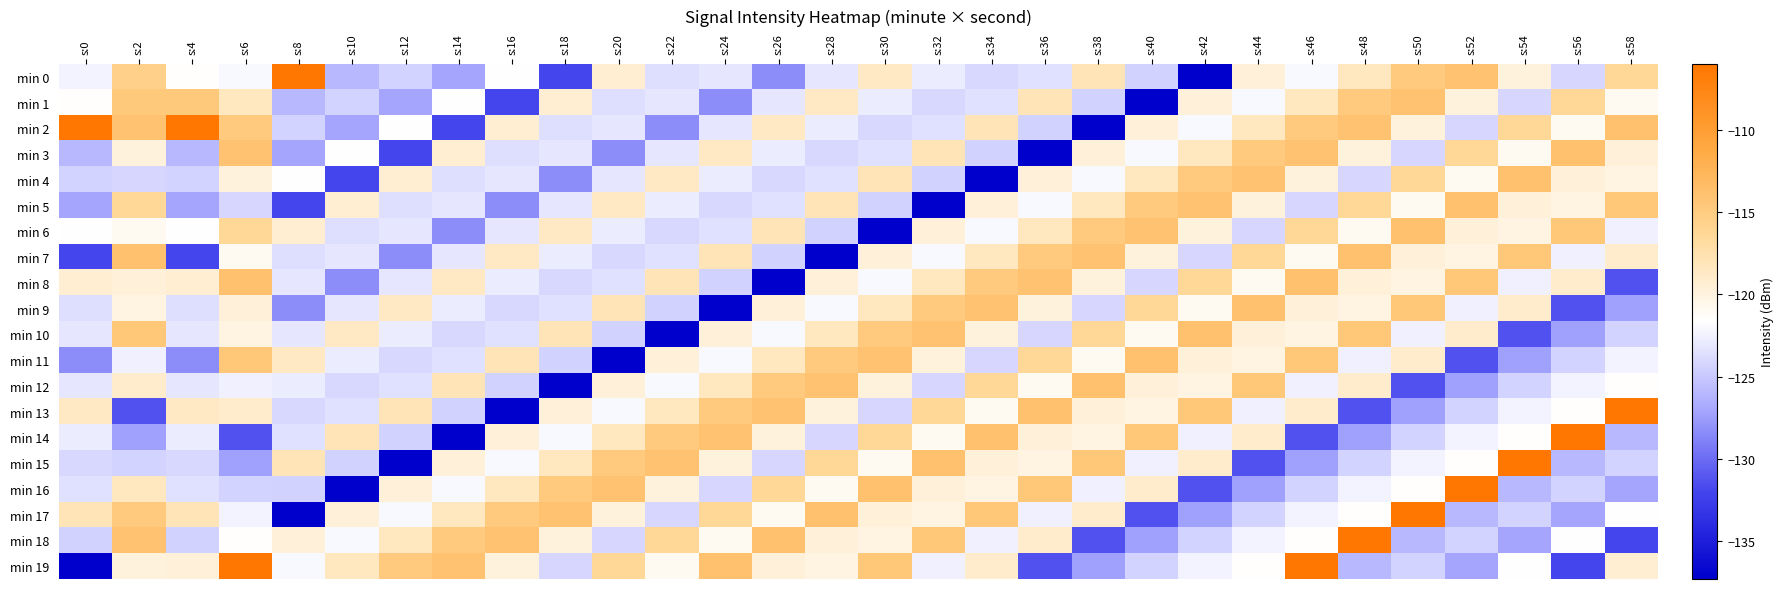

Which series has the widest spread of values?

min 0